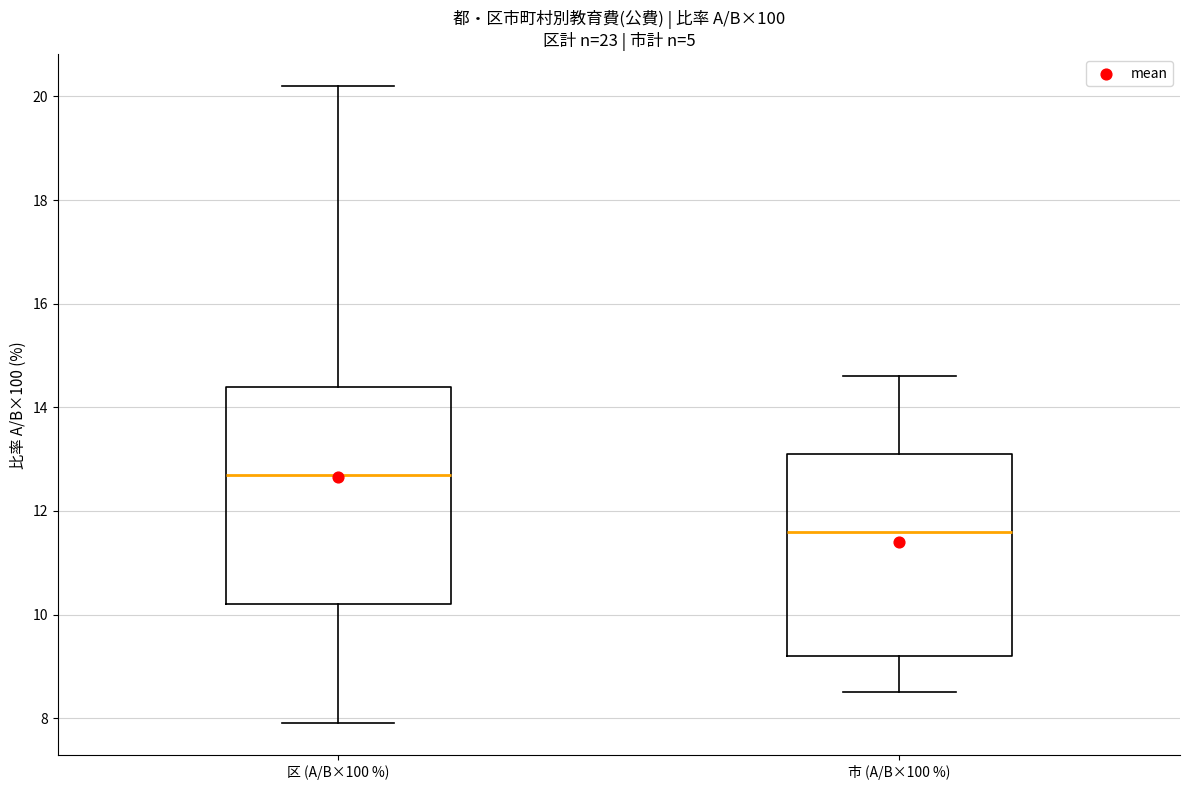

Which box has the lowest median line?

市 (A/B×100 %)